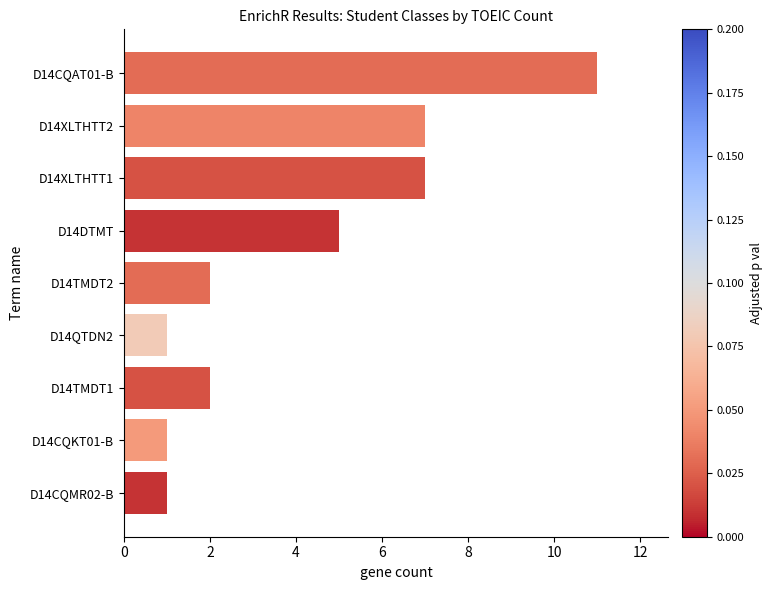

Are the bars grouped side by side (vs. stacked)?

No